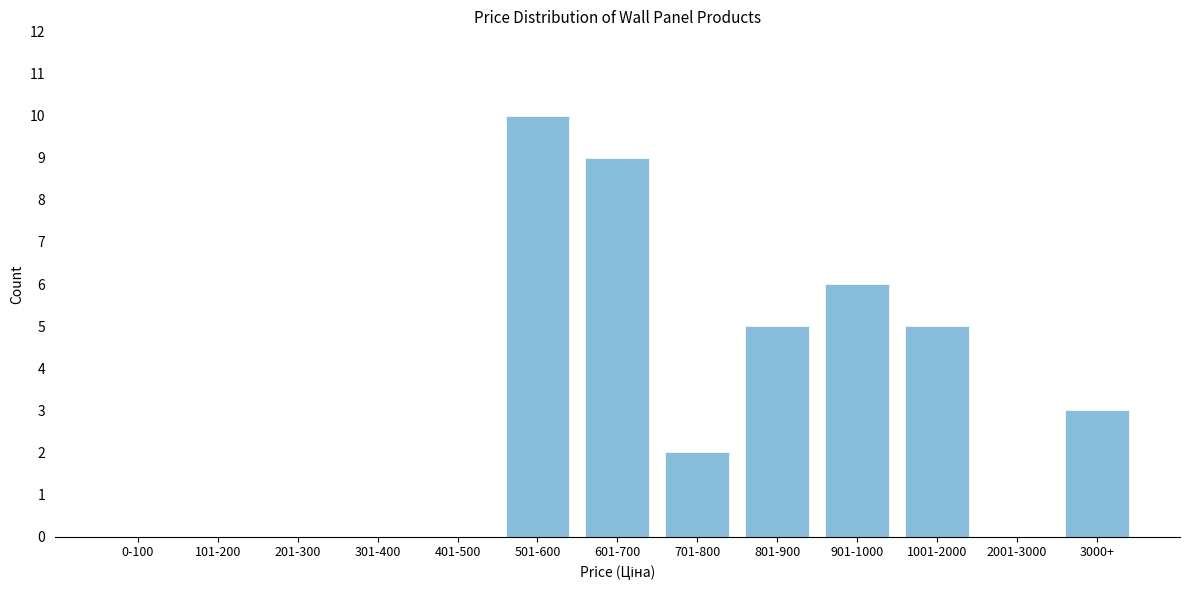

Reading right to left, what are all the values shown in this chart?

3000+=3	2001-3000=0	1001-2000=5	901-1000=6	801-900=5	701-800=2	601-700=9	501-600=10	401-500=0	301-400=0	201-300=0	101-200=0	0-100=0